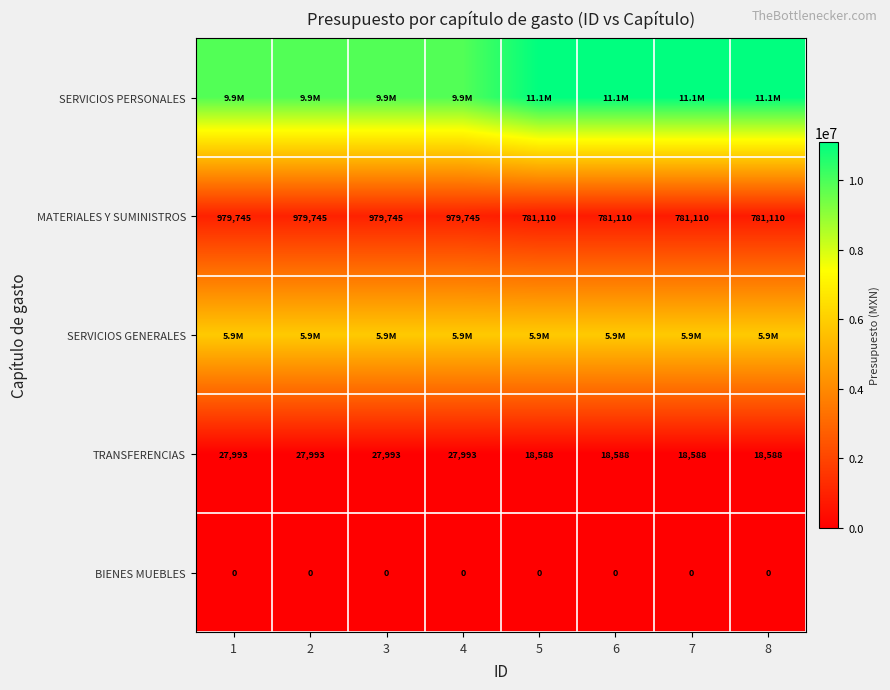

How many series are shown in this chart?

5